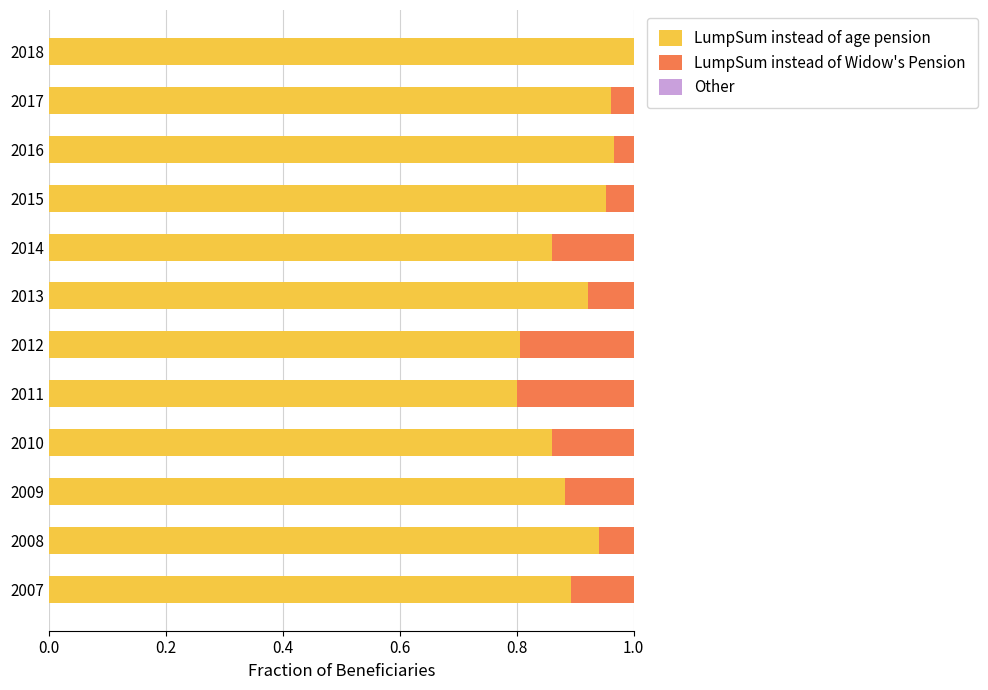

The LumpSum instead of age pension series shows 0.5 at 2017. True or false?

False